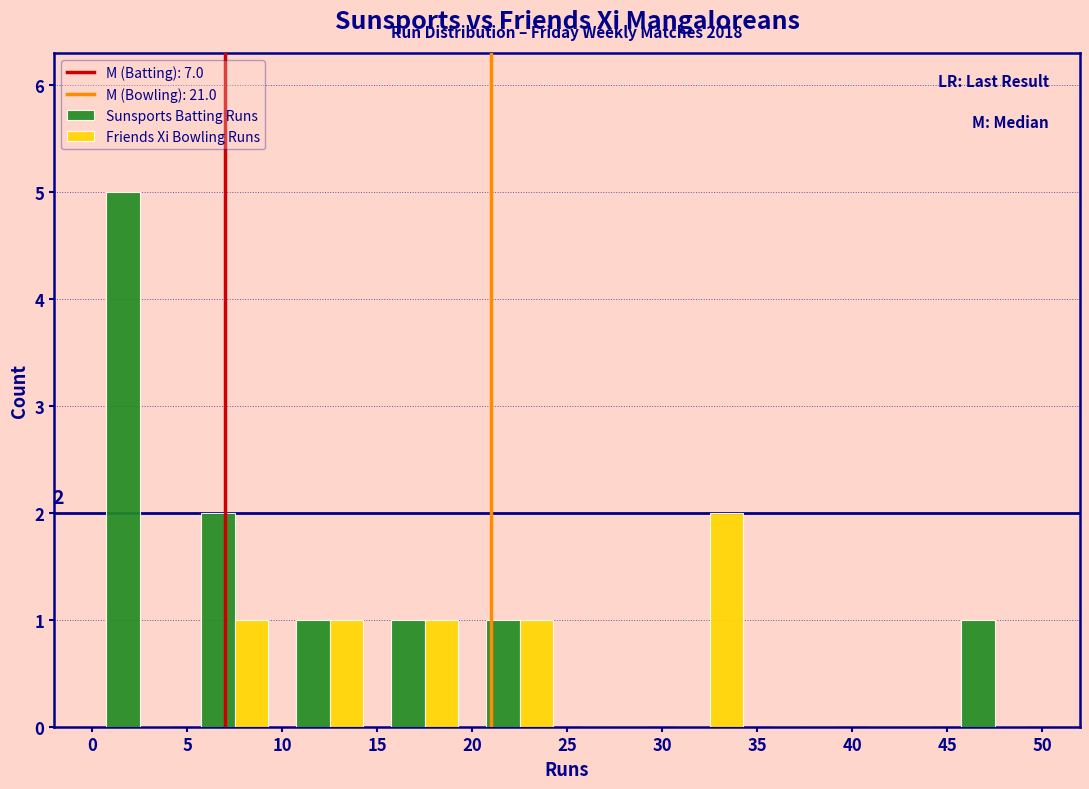

In the Sunsports Batting Runs series, which range on the x-axis has the tallest bar?

0 to 5